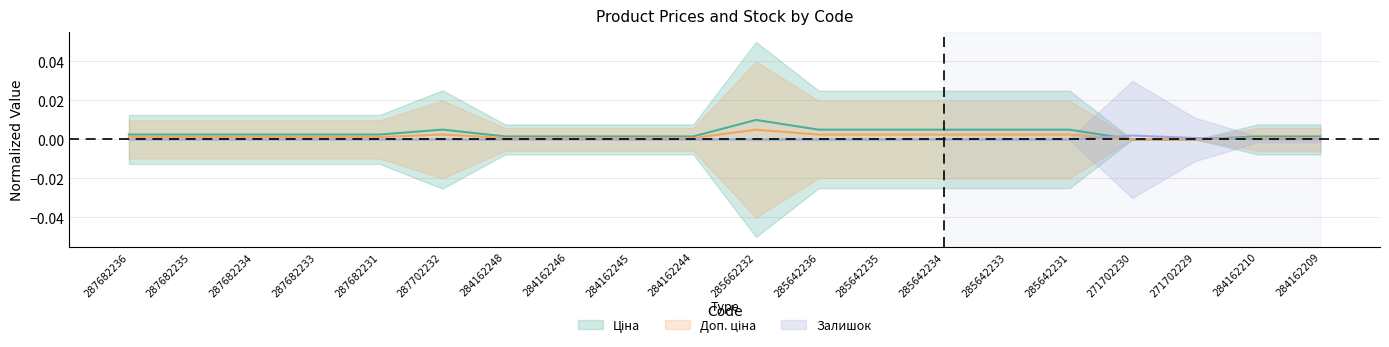

True or false: Ціна and Залишок intersect in this chart.

True